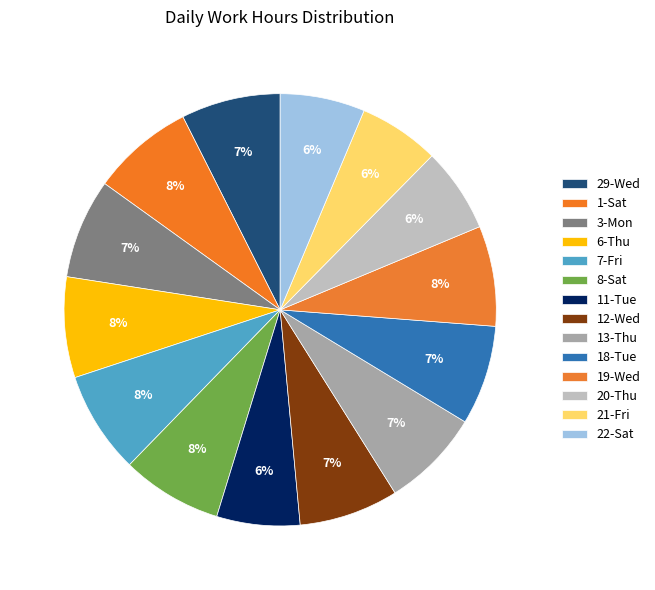

How many slices are in this pie chart?

14